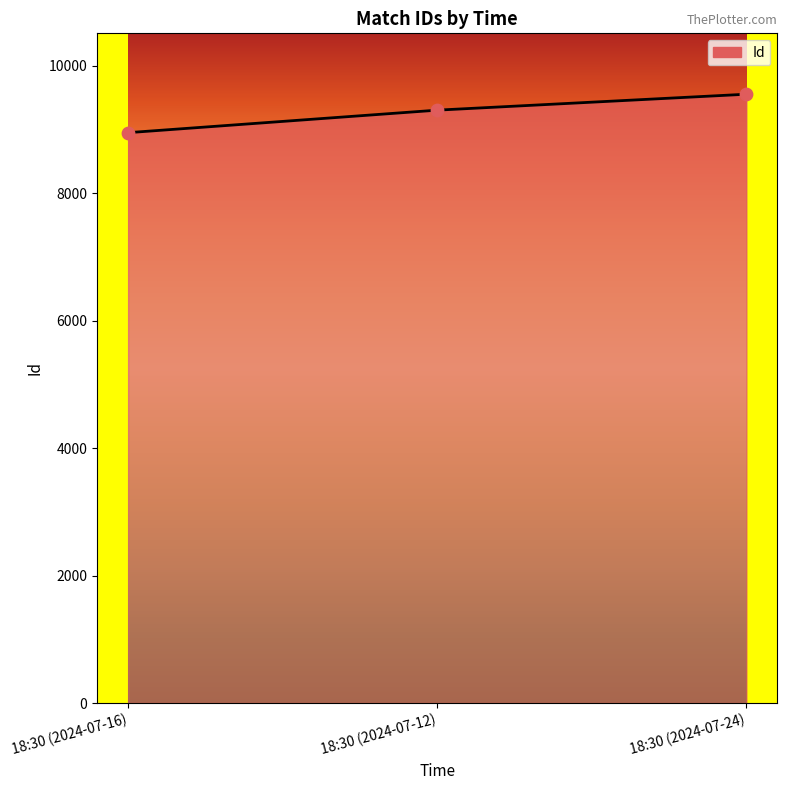

Which has a higher value, 18:30 (2024-07-24) or 18:30 (2024-07-16)?

18:30 (2024-07-24)